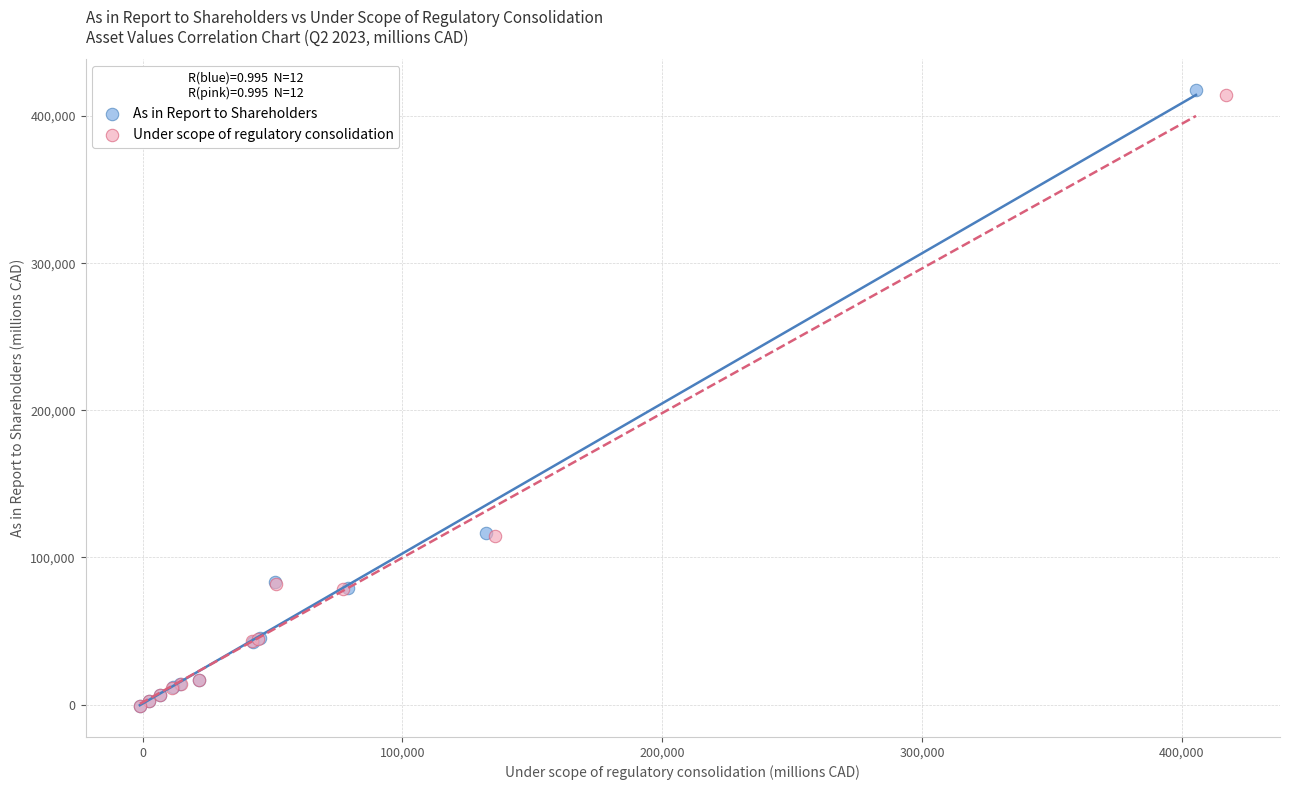

What are all the series names shown in the legend?

As in Report to Shareholders, Under scope of regulatory consolidation